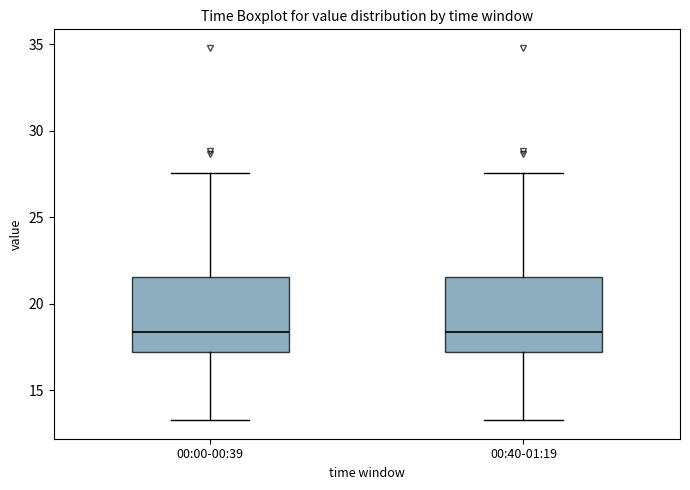

Where does the upper whisker of the box for 00:40-01:19 end on the y-axis? The values are not printed on the chart, so give them approximately, as read against the axis.

27.5